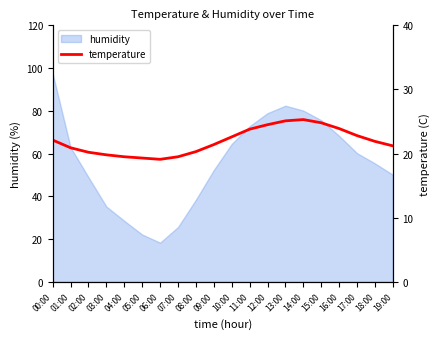

True or false: the data shows 6.8 at 15:00.

False